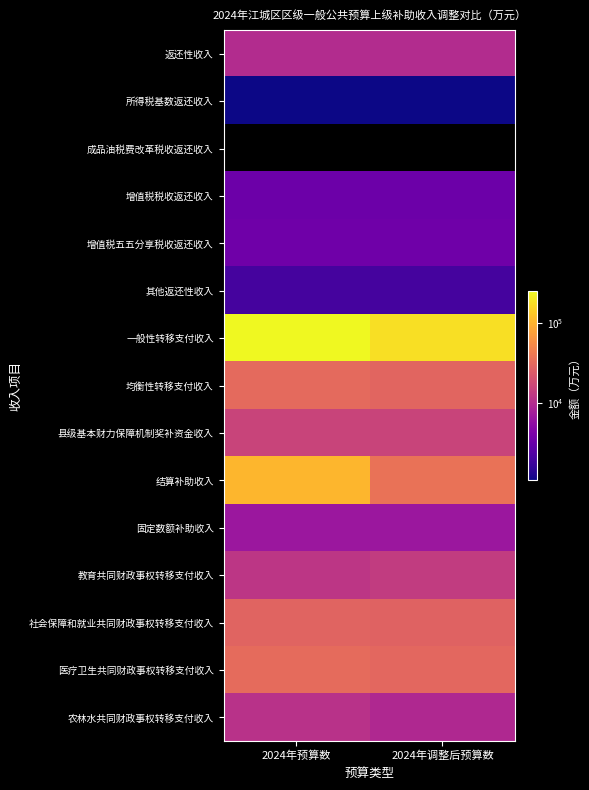

Which category has the lowest value in the 一般性转移支付收入 series?

2024年调整后预算数